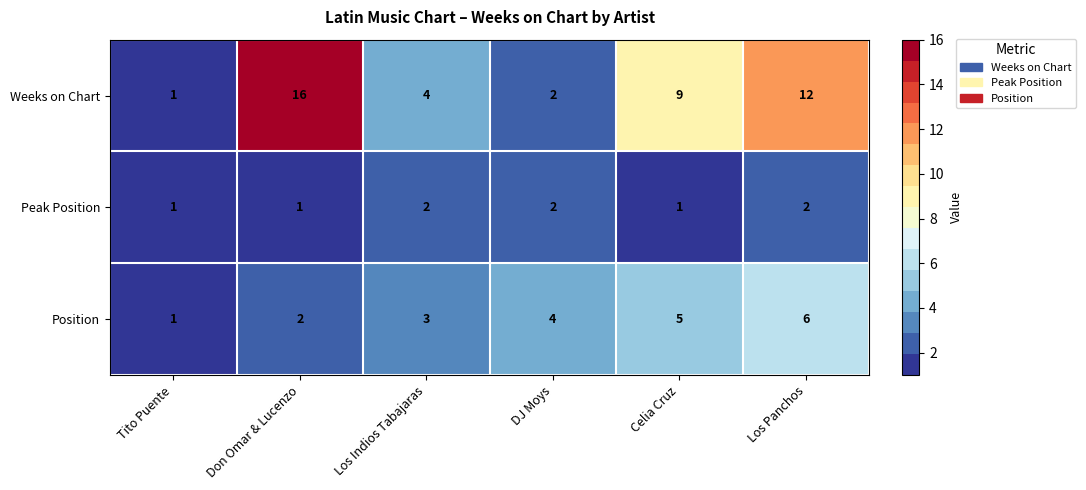

At which label is Weeks on Chart closest to 8?

Celia Cruz